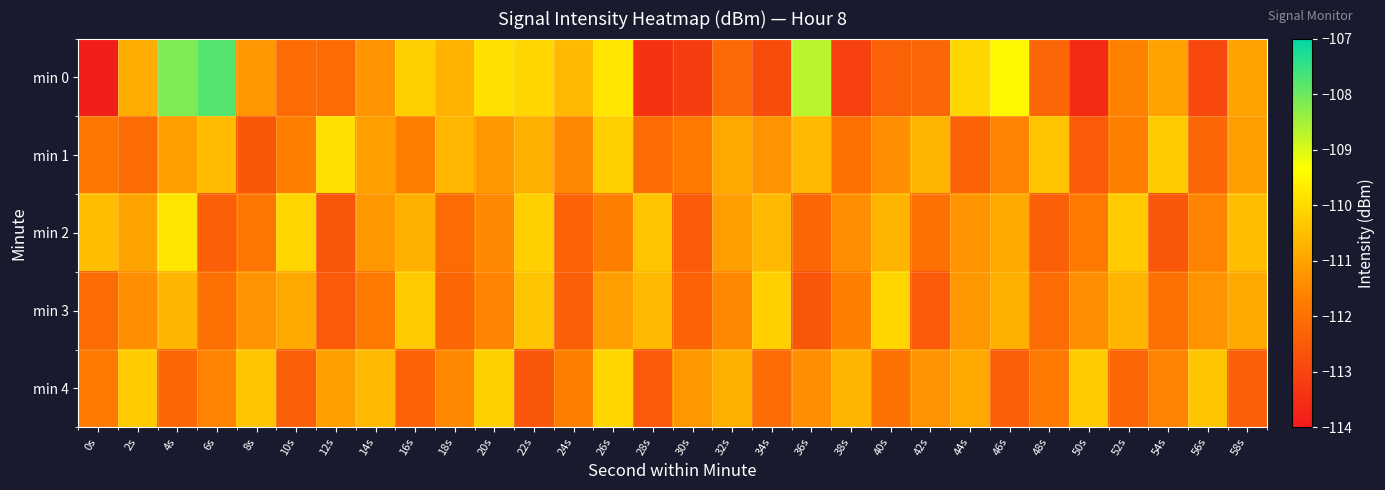

Reading left to right, list all the values displayed in this chart.

min 0: 0s=-113.9	2s=-110.8	4s=-108.2	6s=-107.8	8s=-111.2	10s=-112.1	12s=-112.1	14s=-111.3	16s=-110.2	18s=-110.7	20s=-109.9	22s=-110.1	24s=-110.6	26s=-109.8	28s=-113.4	30s=-113.2	32s=-112.1	34s=-112.8	36s=-108.7	38s=-113.1	40s=-112.3	42s=-112.2	44s=-110.1	46s=-109.5	48s=-112.2	50s=-113.6	52s=-111.6	54s=-111.0	56s=-112.9	58s=-111.0
min 1: 0s=-111.9	2s=-112.1	4s=-111.1	6s=-110.6	8s=-112.6	10s=-111.7	12s=-109.9	14s=-111.1	16s=-111.7	18s=-110.7	20s=-111.2	22s=-110.8	24s=-111.5	26s=-110.2	28s=-112.1	30s=-111.8	32s=-110.9	34s=-111.3	36s=-110.6	38s=-112.0	40s=-111.4	42s=-110.7	44s=-112.3	46s=-111.6	48s=-110.4	50s=-112.5	52s=-111.7	54s=-110.3	56s=-112.2	58s=-111.1
min 2: 0s=-110.5	2s=-111.0	4s=-109.8	6s=-112.4	8s=-111.9	10s=-110.1	12s=-112.6	14s=-111.2	16s=-110.8	18s=-112.1	20s=-111.5	22s=-110.2	24s=-112.3	26s=-111.7	28s=-110.4	30s=-112.5	32s=-111.1	34s=-110.6	36s=-112.2	38s=-111.4	40s=-110.7	42s=-112.0	44s=-111.3	46s=-110.9	48s=-112.4	50s=-111.8	52s=-110.3	54s=-112.6	56s=-111.6	58s=-110.5
min 3: 0s=-112.1	2s=-111.4	4s=-110.7	6s=-112.0	8s=-111.3	10s=-110.9	12s=-112.5	14s=-111.8	16s=-110.3	18s=-112.2	20s=-111.6	22s=-110.4	24s=-112.4	26s=-111.1	28s=-110.6	30s=-112.3	32s=-111.5	34s=-110.2	36s=-112.6	38s=-111.7	40s=-110.1	42s=-112.5	44s=-111.2	46s=-110.8	48s=-112.1	50s=-111.4	52s=-110.7	54s=-112.0	56s=-111.3	58s=-110.9
min 4: 0s=-111.8	2s=-110.3	4s=-112.2	6s=-111.6	8s=-110.4	10s=-112.4	12s=-111.1	14s=-110.6	16s=-112.3	18s=-111.5	20s=-110.2	22s=-112.6	24s=-111.7	26s=-110.1	28s=-112.5	30s=-111.2	32s=-110.8	34s=-112.1	36s=-111.4	38s=-110.7	40s=-112.0	42s=-111.3	44s=-110.9	46s=-112.4	48s=-111.8	50s=-110.3	52s=-112.2	54s=-111.6	56s=-110.4	58s=-112.4